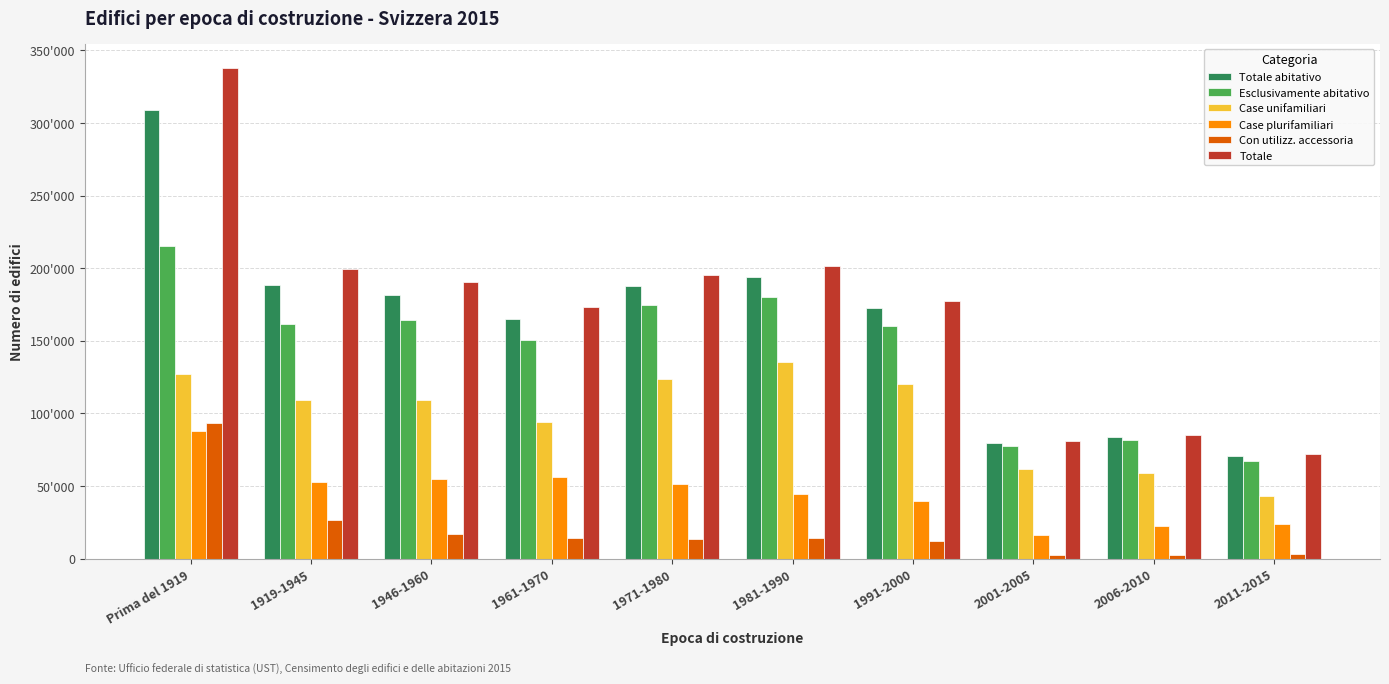

What are all the series names shown in the legend?

Totale abitativo, Esclusivamente abitativo, Case unifamiliari, Case plurifamiliari, Con utilizz. accessoria, Totale